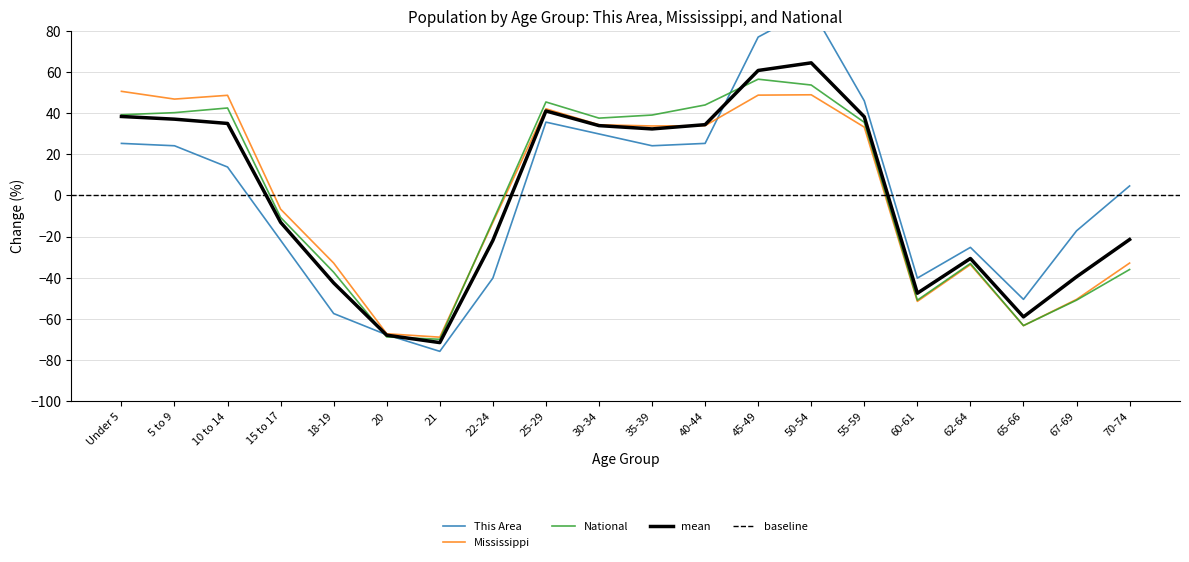

Reading left to right, transcribe all the data shown in this chart.

This Area: Under 5=25.3	5 to 9=24.1	10 to 14=13.8	15 to 17=-21.8	18-19=-57.5	20=-67.8	21=-75.9	22-24=-40.2	25-29=35.6	30-34=29.9	35-39=24.1	40-44=25.3	45-49=77.0	50-54=90.8	55-59=46.0	60-61=-40.2	62-64=-25.3	65-66=-50.6	67-69=-17.2	70-74=4.6
Mississippi: Under 5=50.6	5 to 9=46.8	10 to 14=48.7	15 to 17=-6.7	18-19=-32.9	20=-67.3	21=-69.0	22-24=-13.2	25-29=42.1	30-34=34.3	35-39=33.8	40-44=33.9	45-49=48.8	50-54=48.9	55-59=33.2	60-61=-51.6	62-64=-33.7	65-66=-63.4	67-69=-50.6	70-74=-32.9
National: Under 5=39.2	5 to 9=40.2	10 to 14=42.5	15 to 17=-10.7	18-19=-37.4	20=-68.9	21=-70.0	22-24=-12.4	25-29=45.4	30-34=37.6	35-39=39.1	40-44=44.0	45-49=56.5	50-54=53.7	55-59=35.5	60-61=-51.0	62-64=-33.1	65-66=-63.3	67-69=-51.0	70-74=-36.1